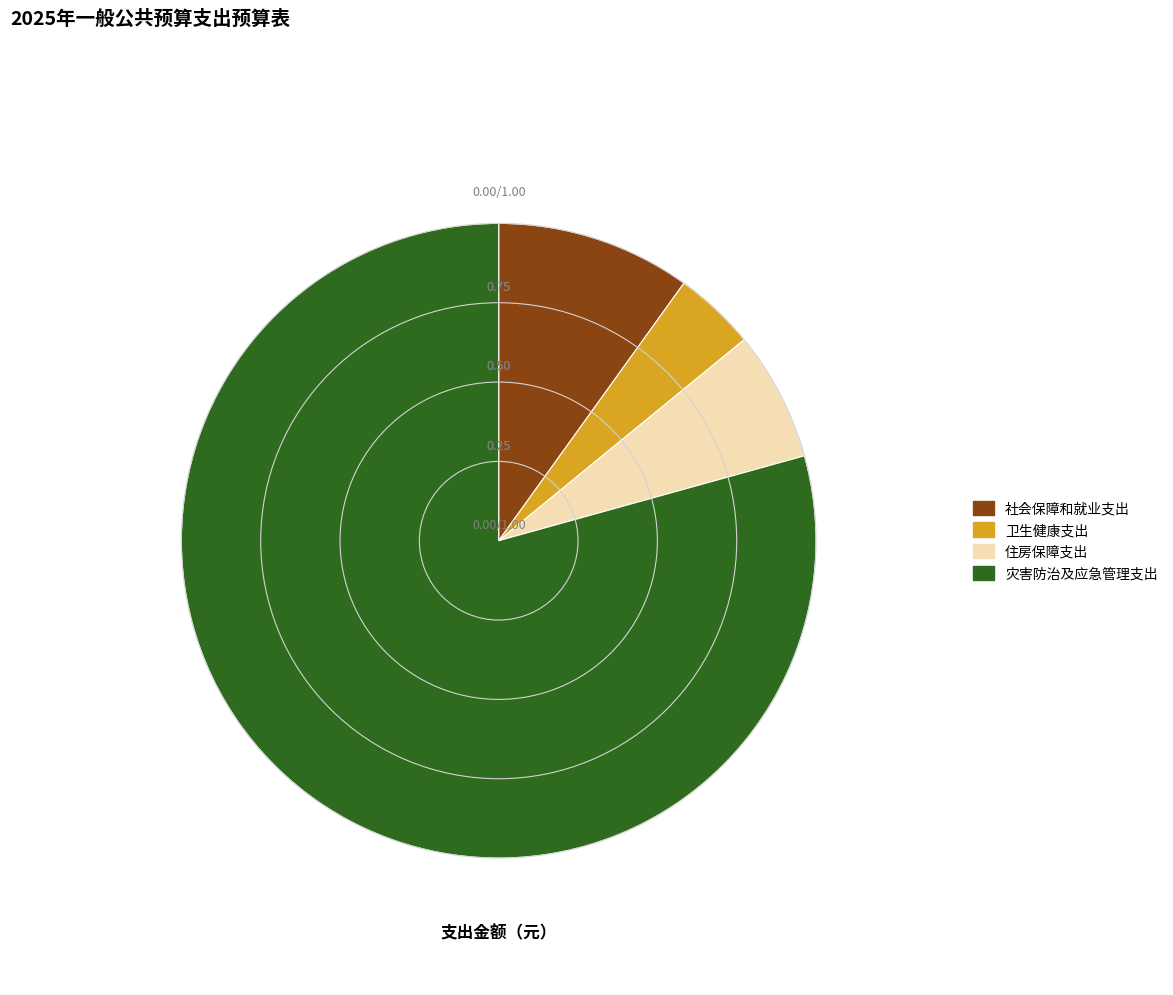

What is the ratio of the value at 住房保障支出 to the value at 社会保障和就业支出?

0.7